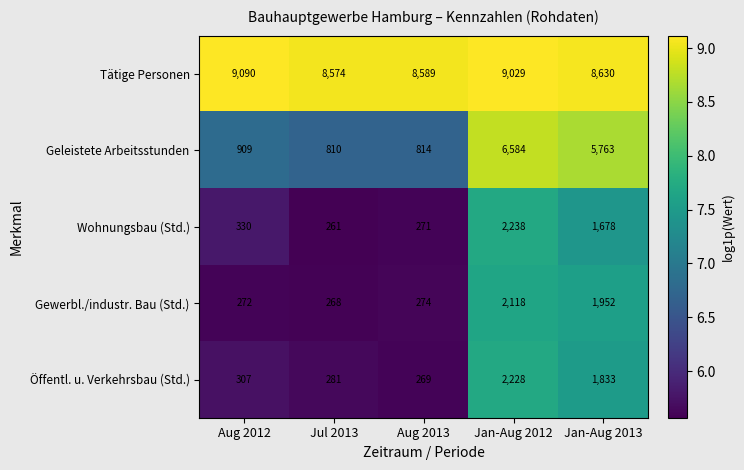

What is the sum of the Tätige Personen values at Aug 2013 and Jan-Aug 2012?

17618